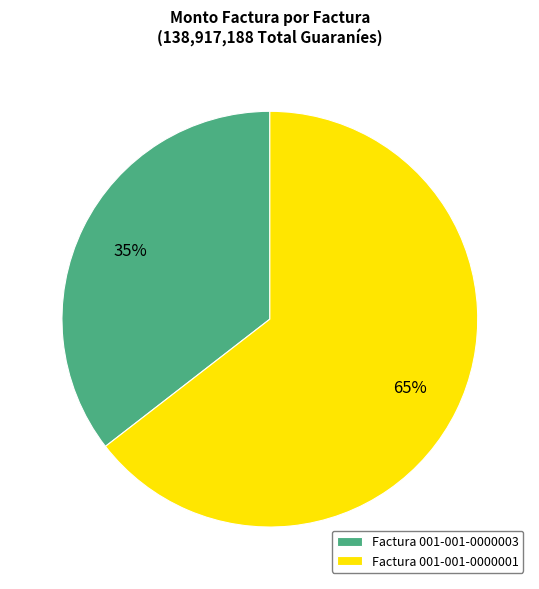

Is there any slice that represents more than half of the pie?

Yes